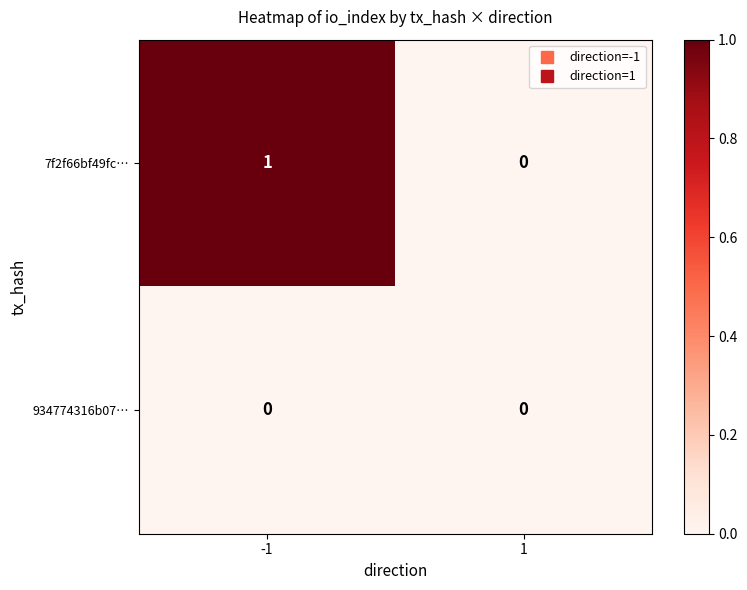

How many categories are shown in the chart?

2